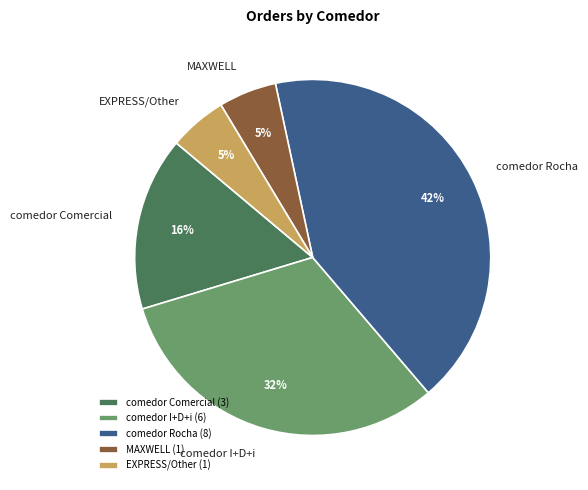

True or false: MAXWELL accounts for 12% of the total.

False